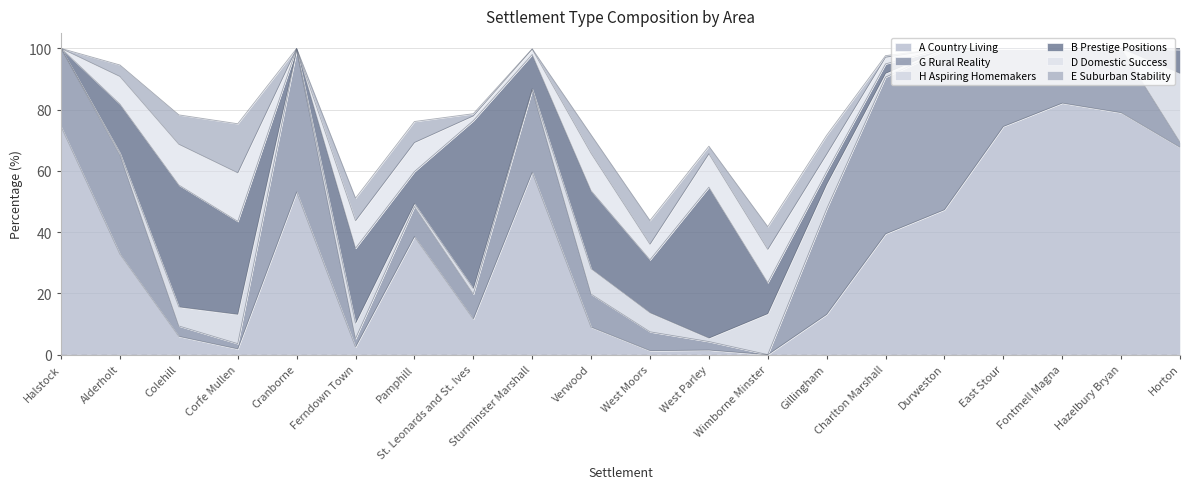

True or false: H Aspiring Homemakers and B Prestige Positions intersect in this chart.

True